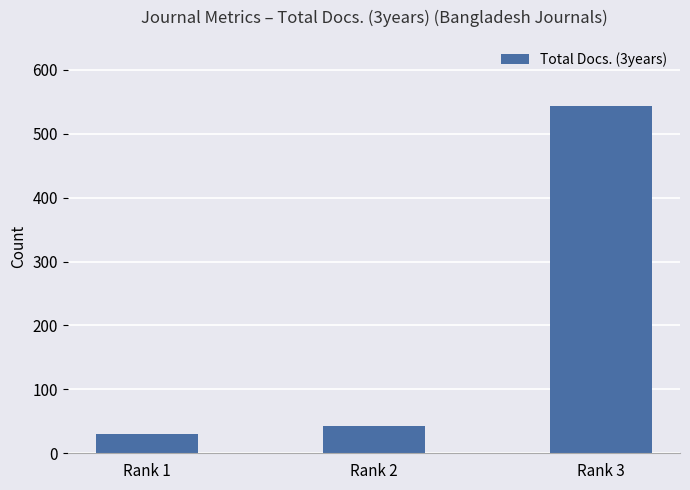

Is it true that the value at Rank 3 is 970?

False